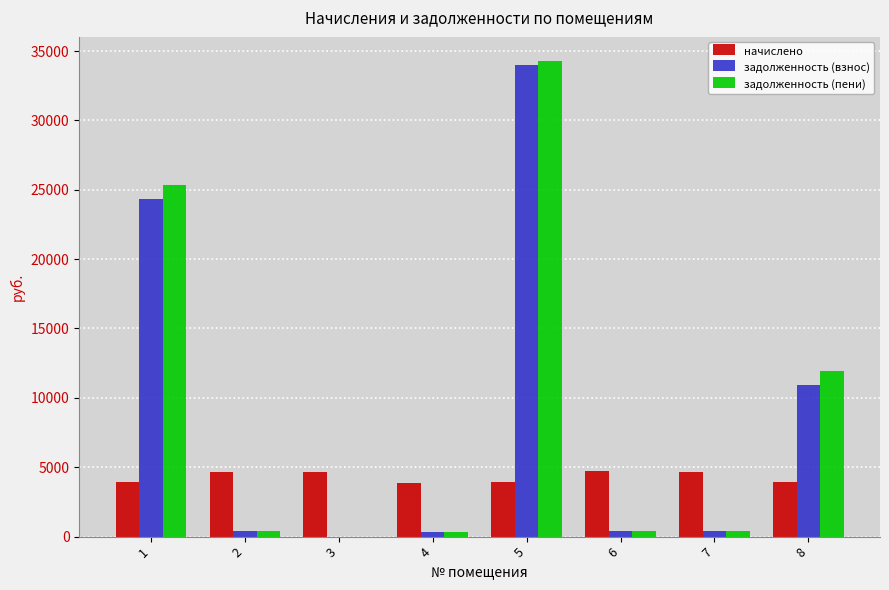

At which label does задолженность (пени) reach its peak?

5